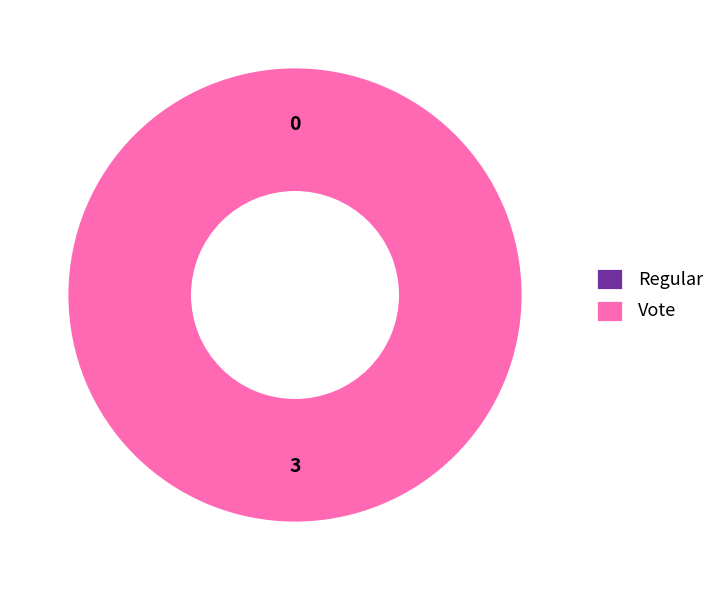

To the nearest percent, what is the combined percentage of Vote and Regular?

100%